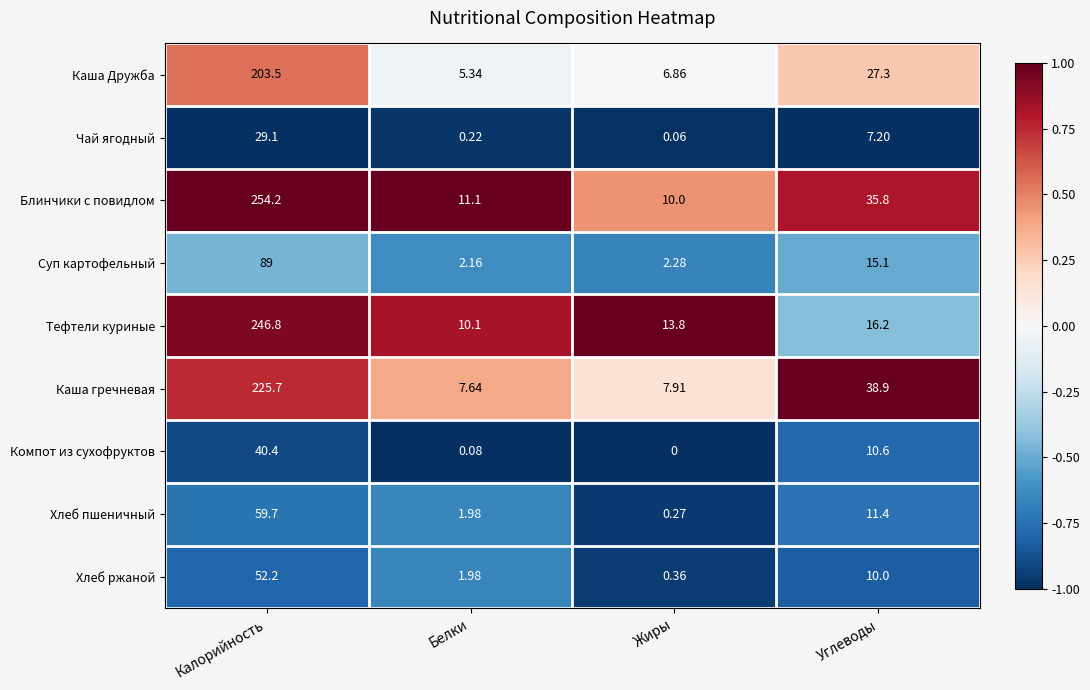

At which category does the chart reach its peak across all series?

Калорийность